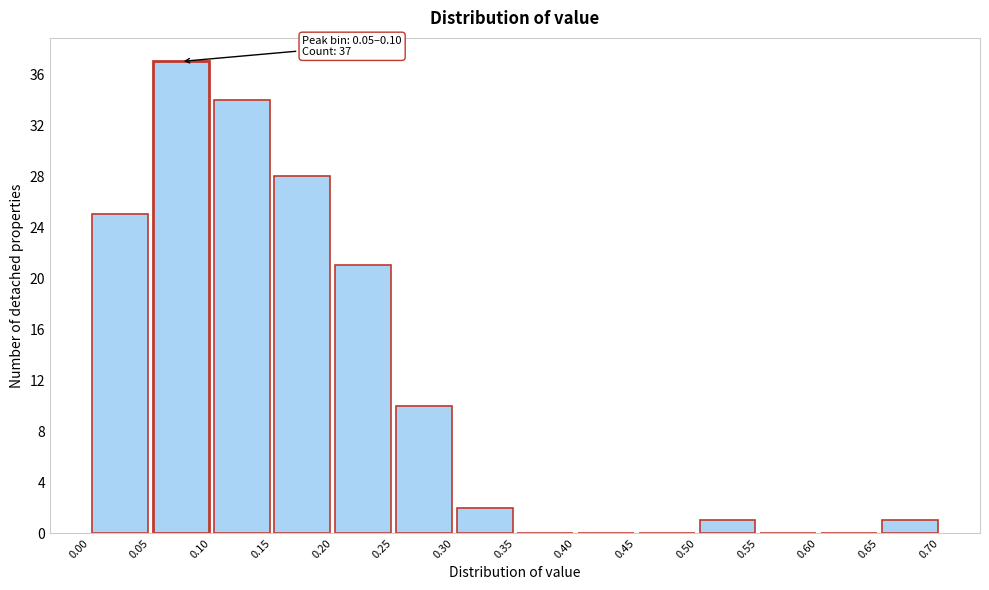

Over which range of the x-axis is the bar tallest?

0.05 to 0.10